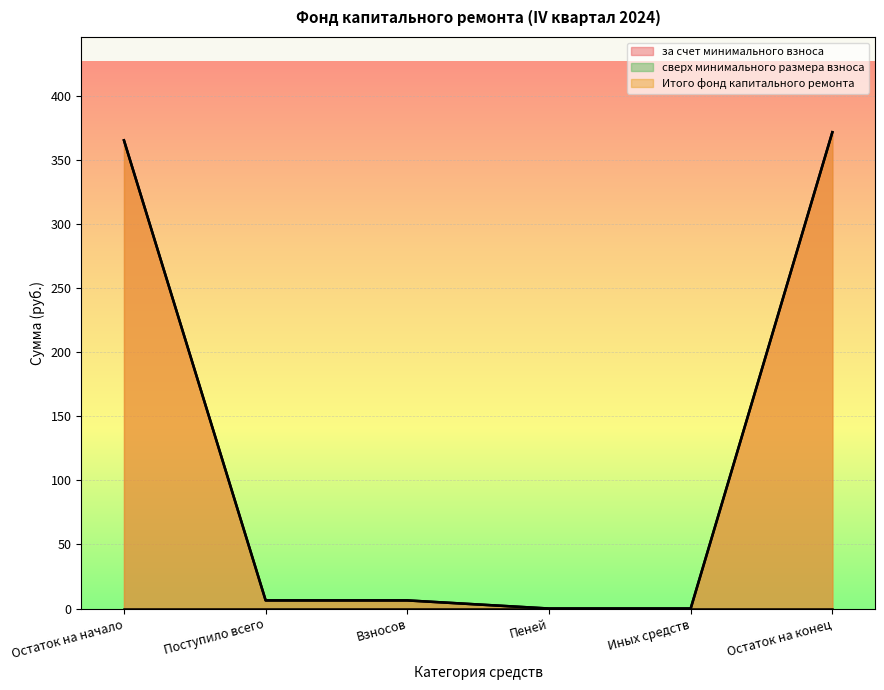

At how many categories does at least one series exceed 10?

2